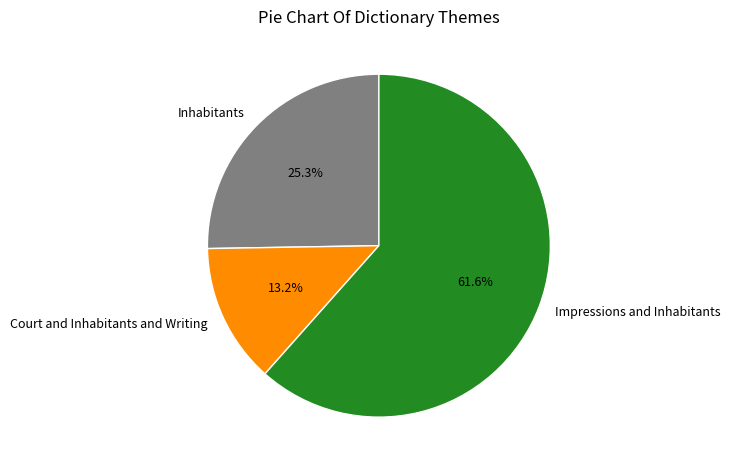

Count the number of slices in the pie.

3